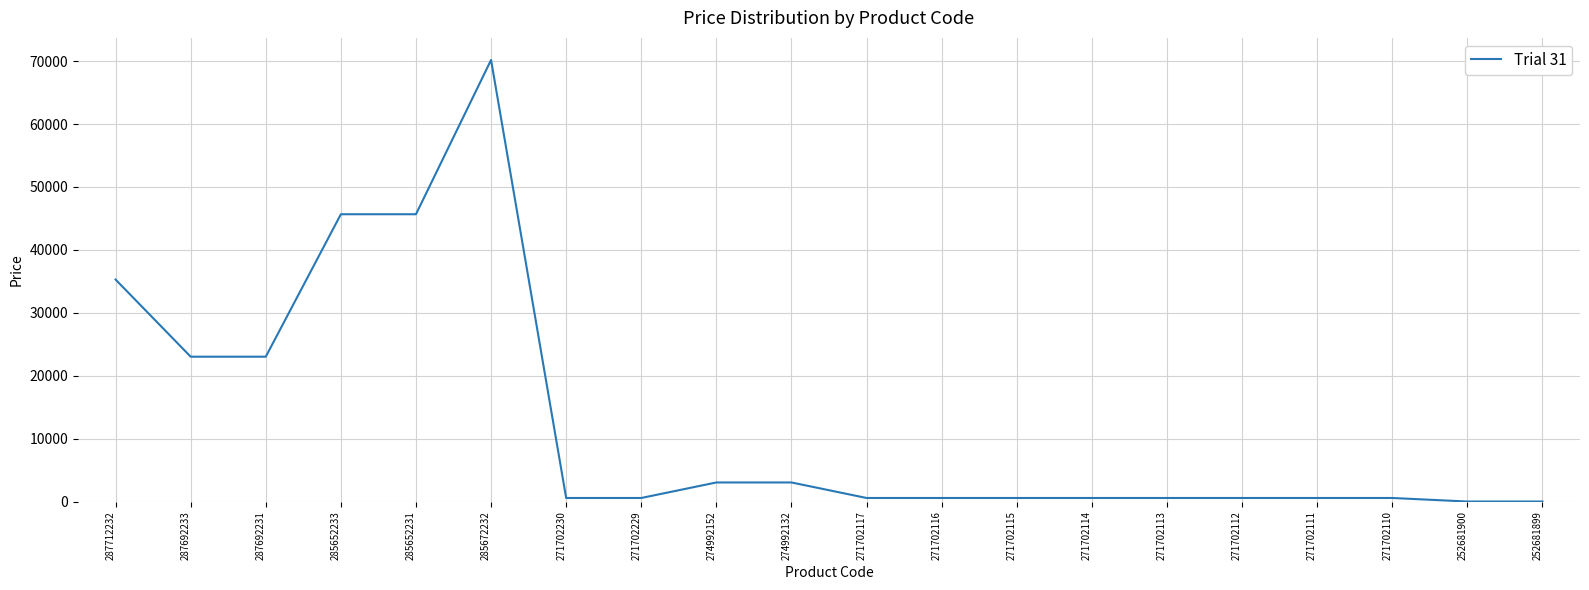

Which has a higher value, 287712232 or 285672232?

285672232